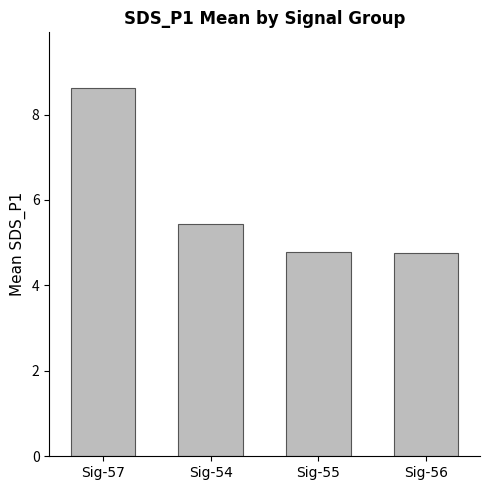

What is the average value?

5.9